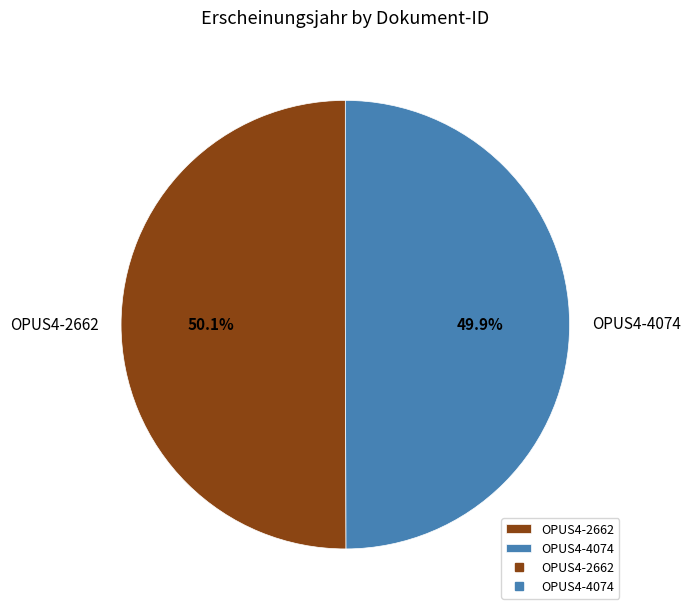

What is the ratio of the value at OPUS4-2662 to the value at OPUS4-4074?

1.0